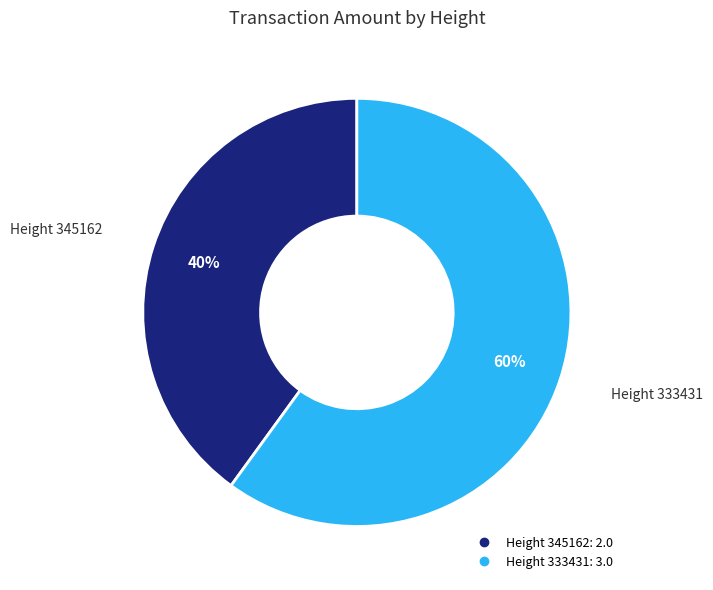

The Height 345162 slice represents 40% of the pie. True or false?

True